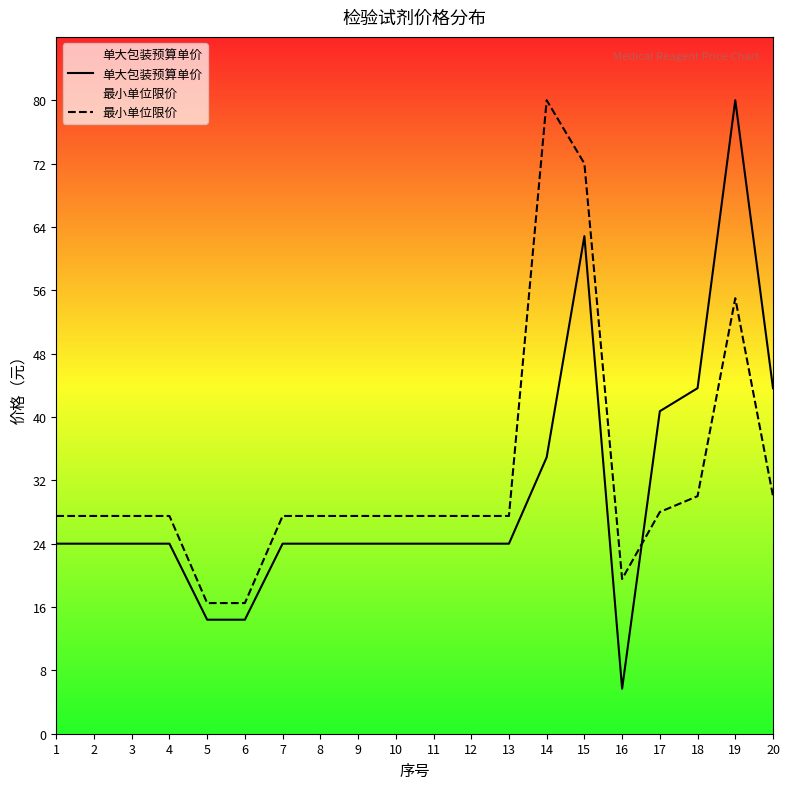

Rank the categories by 单大包装预算单价 value from lowest to highest.

16, 5, 6, 1, 2, 3, 4, 7, 8, 9, 10, 11, 12, 13, 14, 17, 18, 20, 15, 19